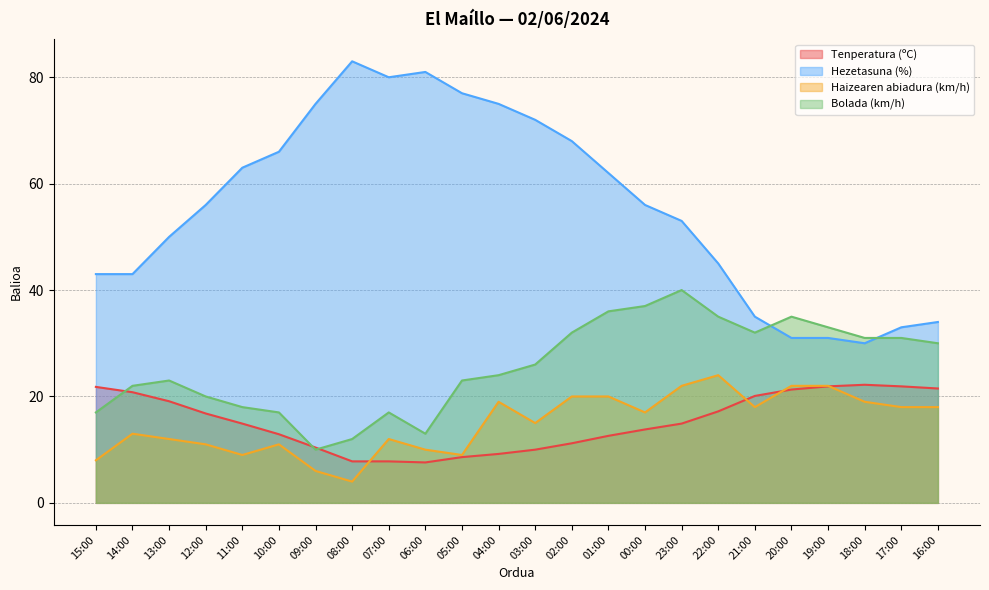

Rank the series by their maximum value, from highest to lowest.

Hezetasuna (%), Bolada (km/h), Haizearen abiadura (km/h), Tenperatura (ºC)